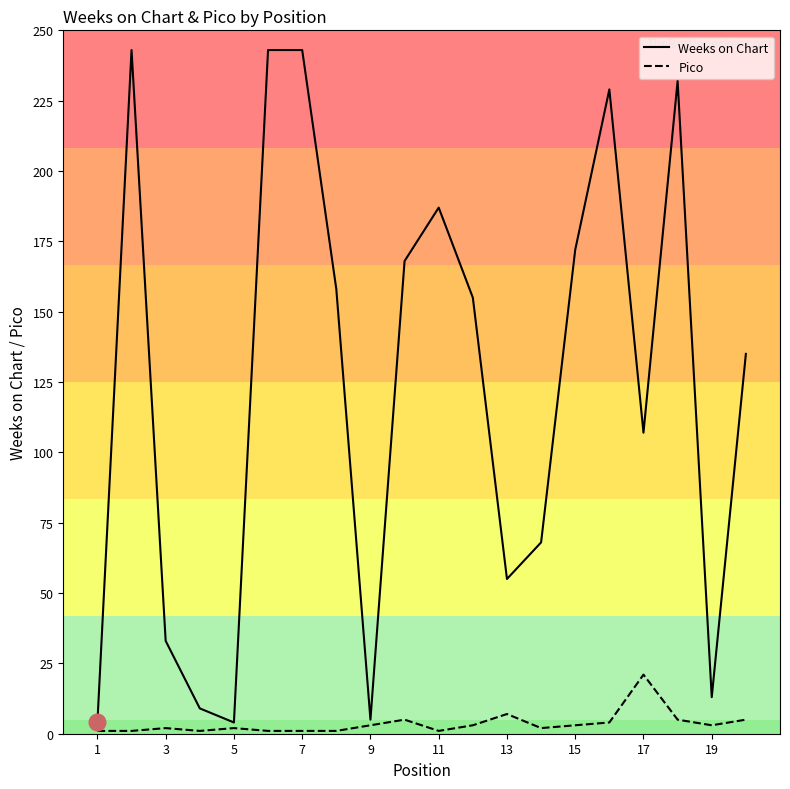

Which series has the largest range (max minus min)?

Weeks on Chart